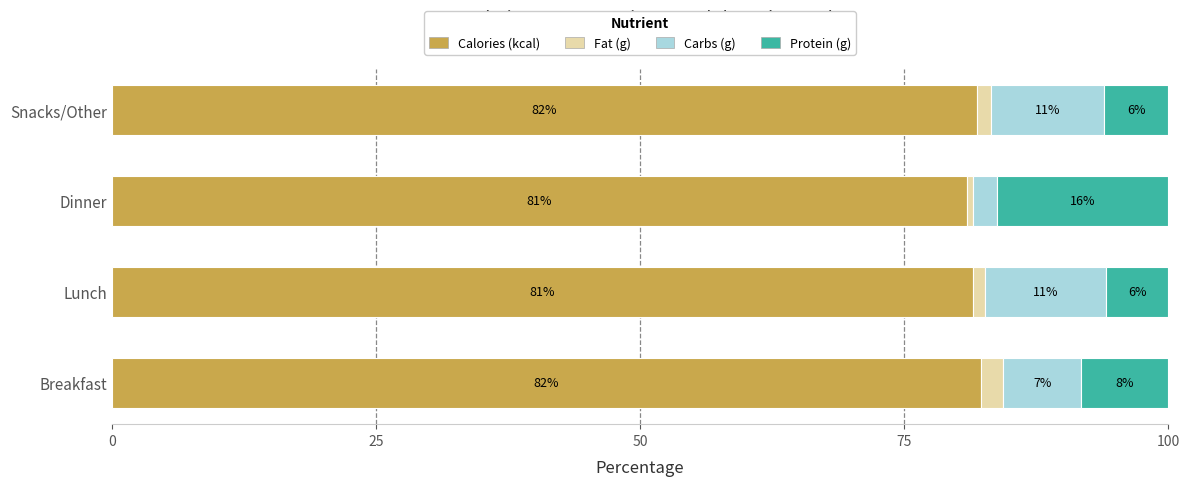

What are all the series names shown in the legend?

Calories (kcal), Fat (g), Carbs (g), Protein (g)